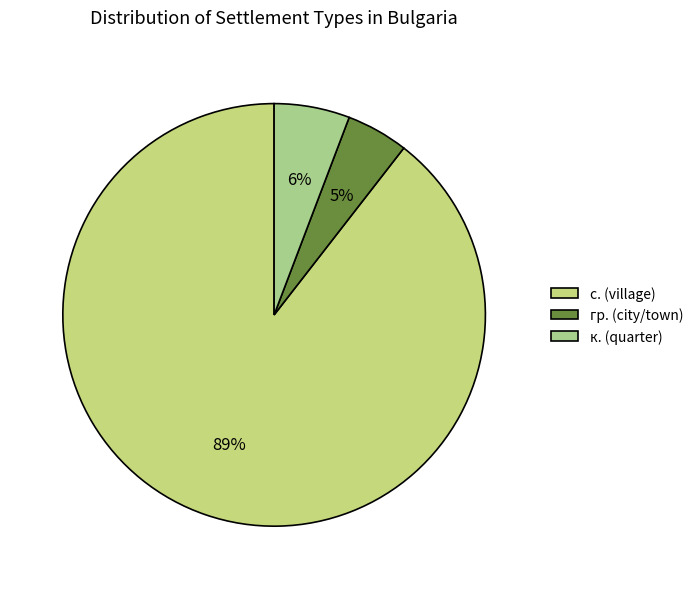

How many segments does this pie chart have?

3